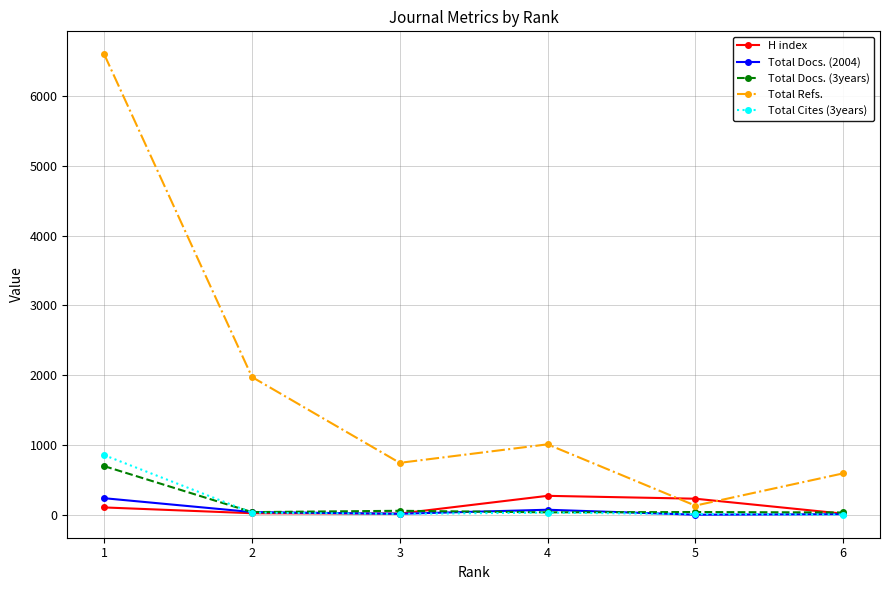

Which series has the largest total across all categories?

Total Refs.